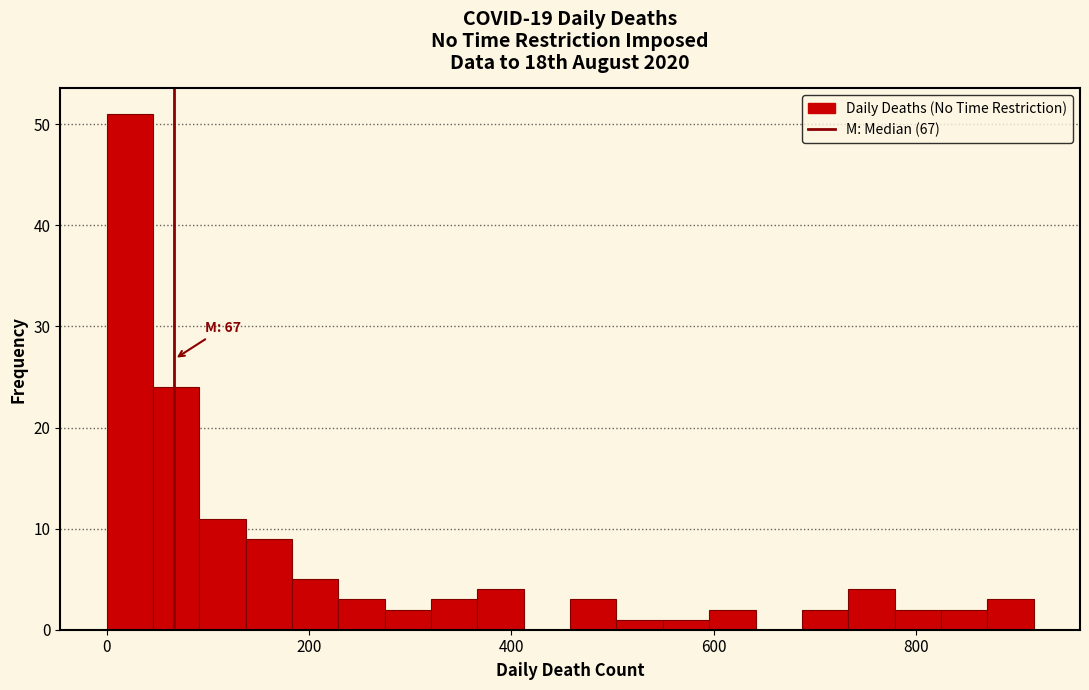

Around what value on the x-axis is the tallest bar? Give the approximate position of its centre, as read against the axis.

20